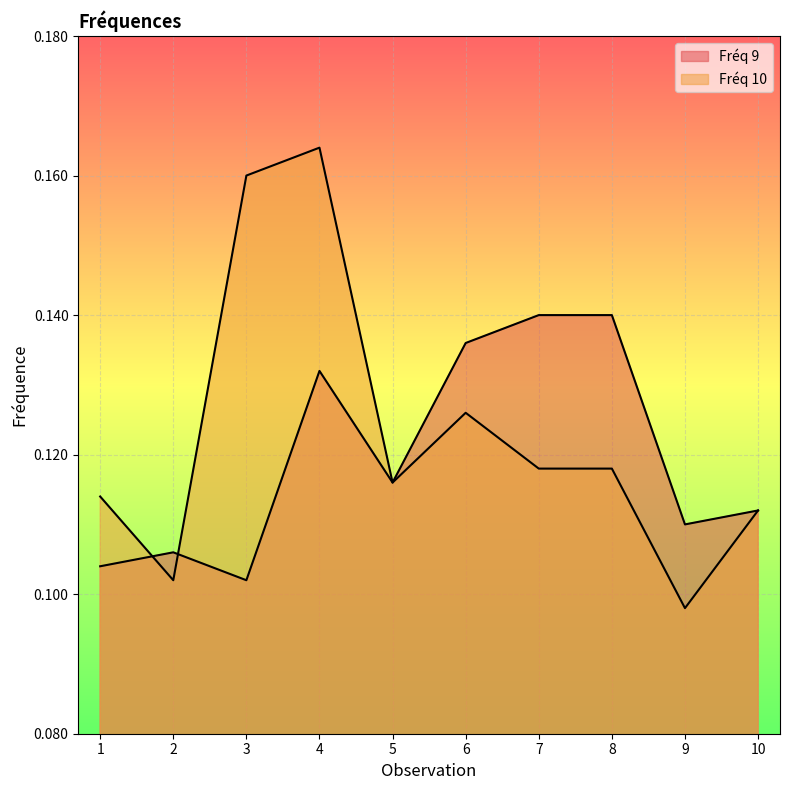

Between 9 and 1, which is larger?

9